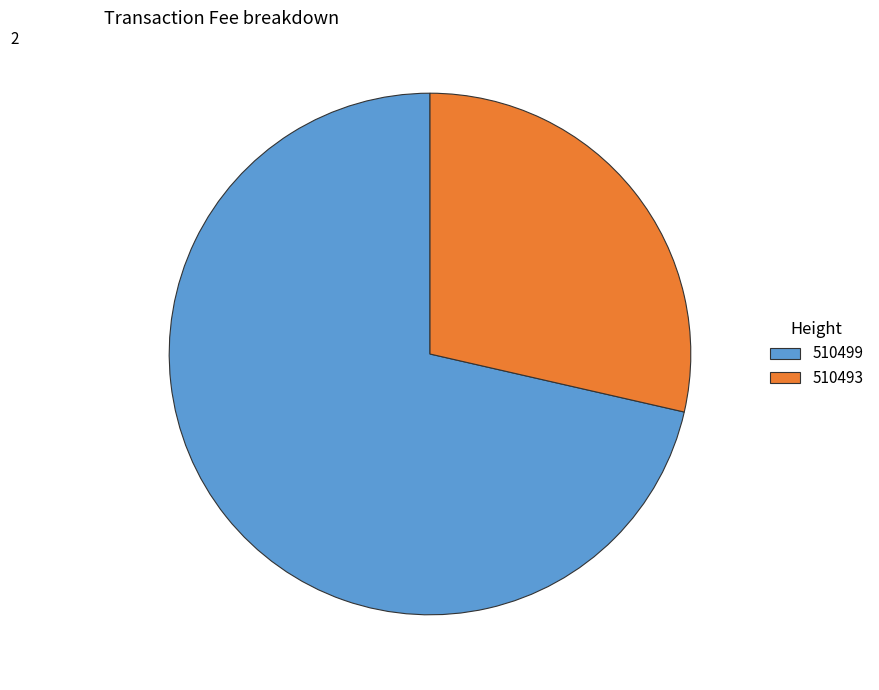

Which category has the biggest portion of the pie?

510499